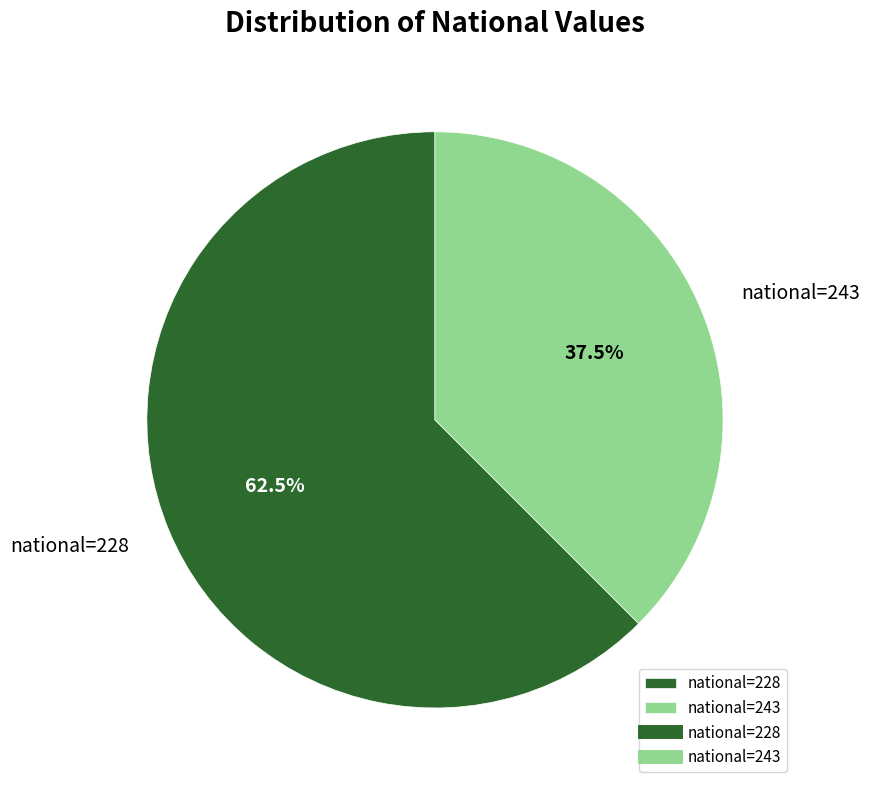

Is there a majority slice in this chart?

Yes